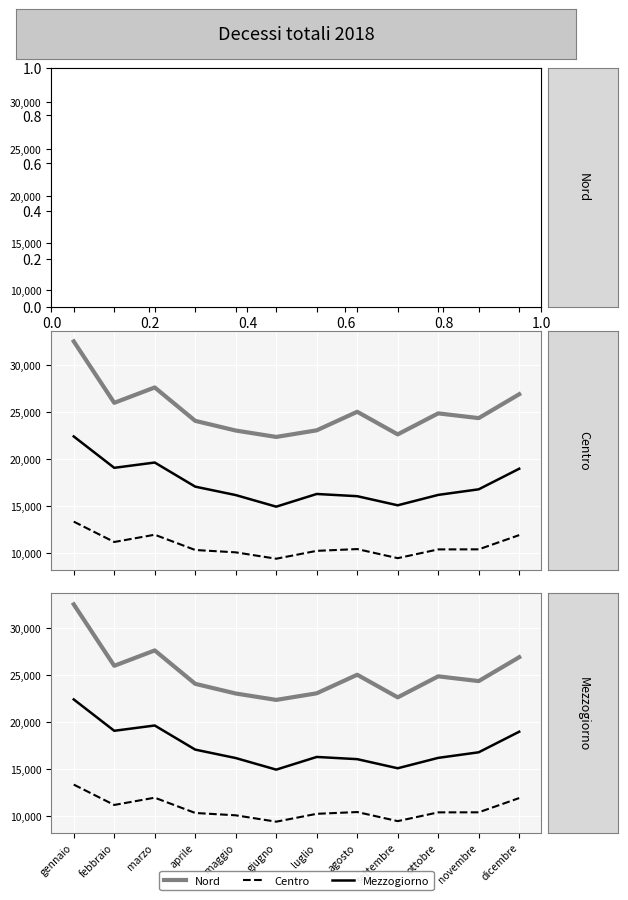

What is the minimum value shown in the chart?

9406